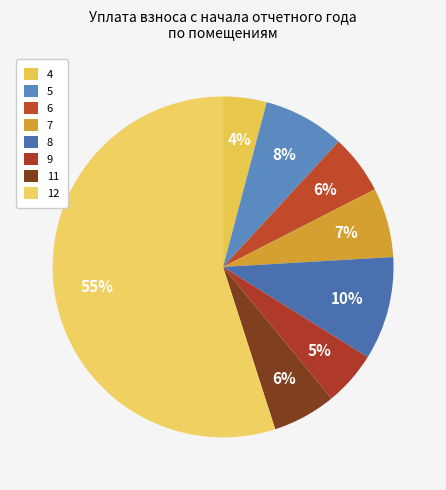

How many segments does this pie chart have?

8